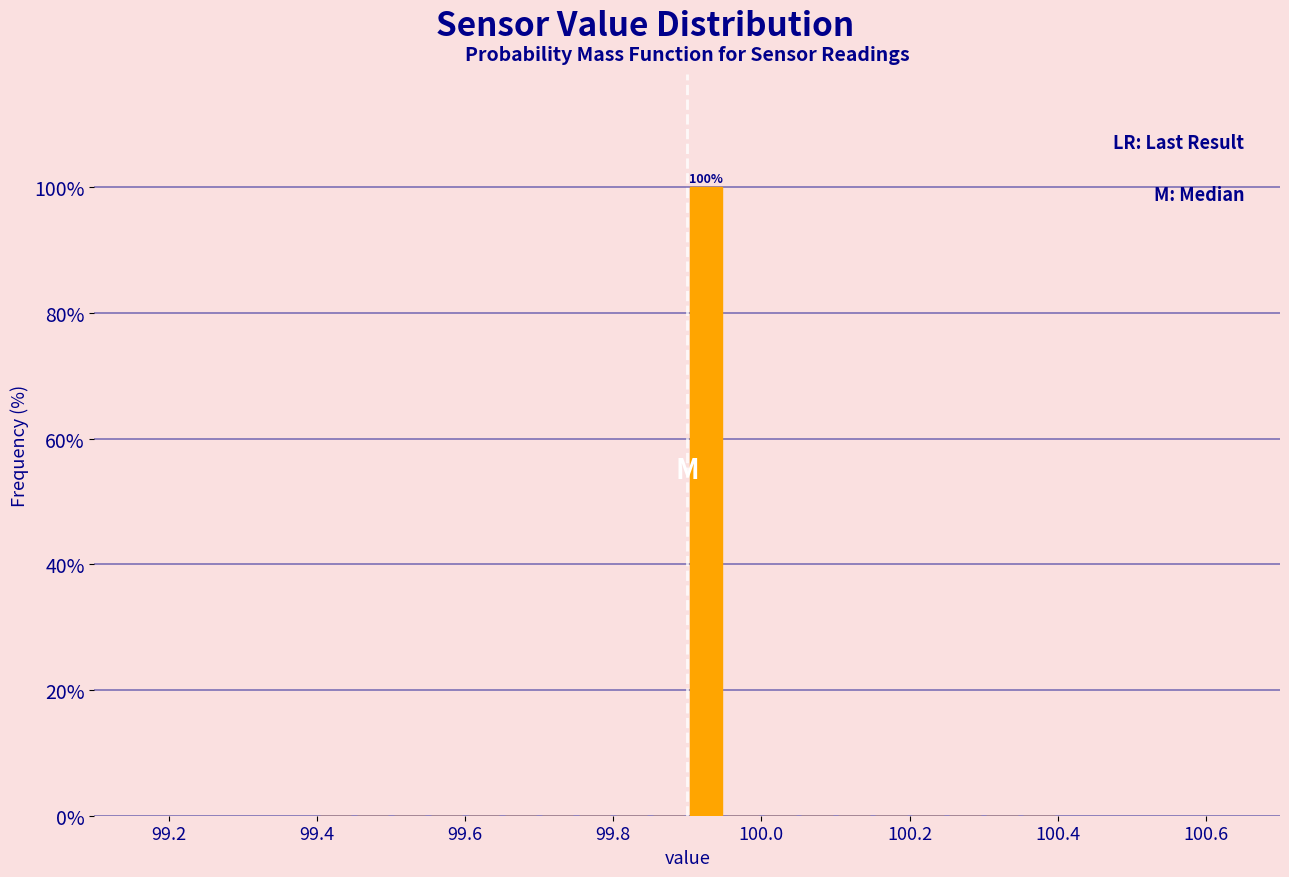

Around what value on the x-axis is the tallest bar? Give the approximate position of its centre, as read against the axis.

99.92